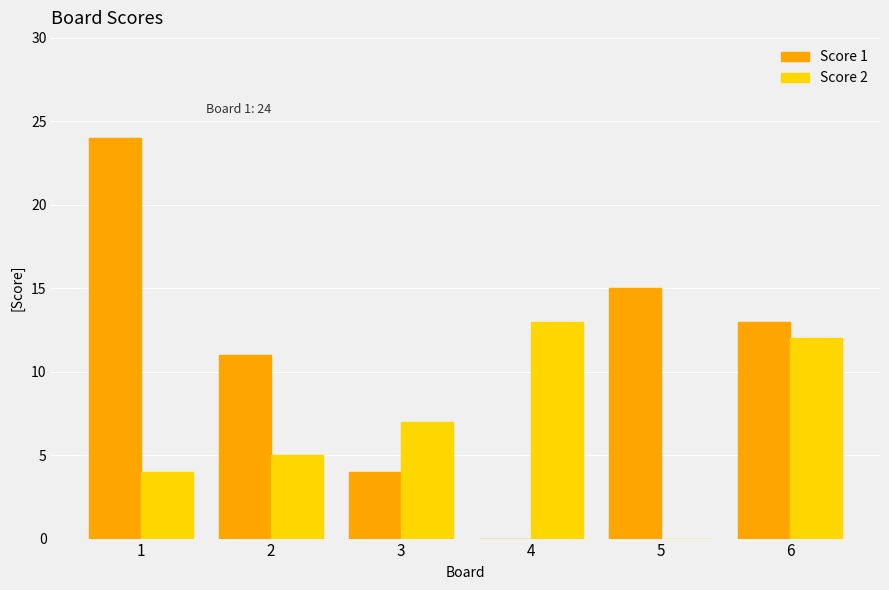

At which label does Score 2 reach its peak?

4